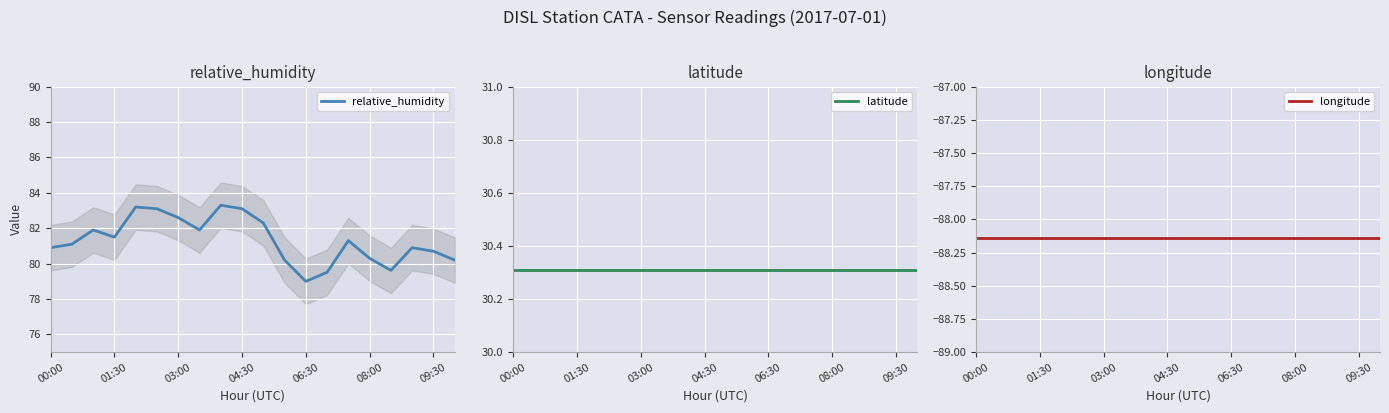

Reading left to right, transcribe all the data shown in this chart.

relative_humidity: 80.9	81.1	81.9	81.5	83.2	83.1	82.6	81.9	83.3	83.1	82.3	80.2	79.0	79.5	81.3	80.3	79.6	80.9	80.7	80.2
latitude: 30.3	30.3	30.3	30.3	30.3	30.3	30.3	30.3	30.3	30.3	30.3	30.3	30.3	30.3	30.3	30.3	30.3	30.3	30.3	30.3
longitude: -88.1	-88.1	-88.1	-88.1	-88.1	-88.1	-88.1	-88.1	-88.1	-88.1	-88.1	-88.1	-88.1	-88.1	-88.1	-88.1	-88.1	-88.1	-88.1	-88.1